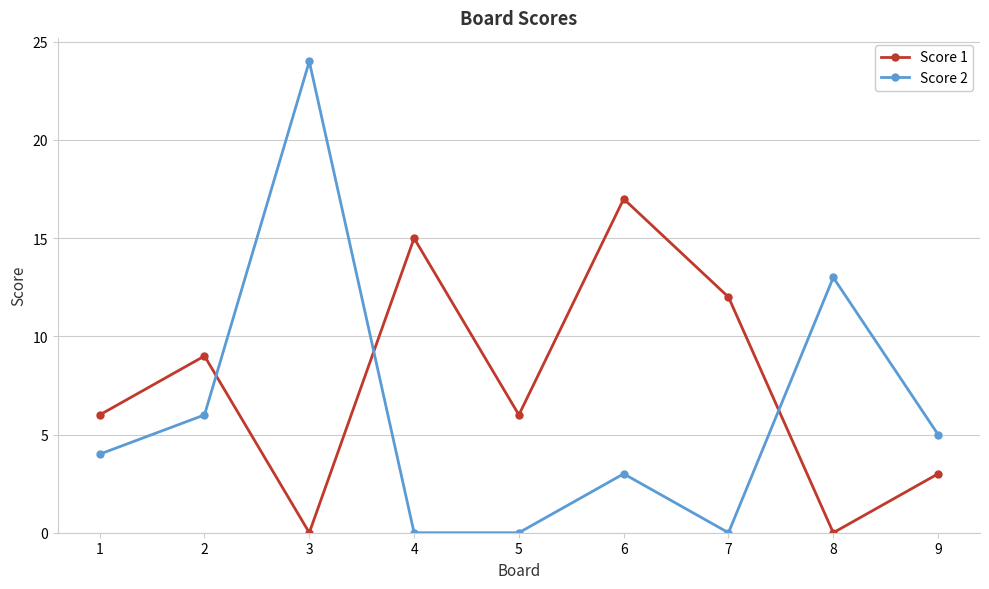

What is the sum of the Score 1 values at 6 and 8?

17